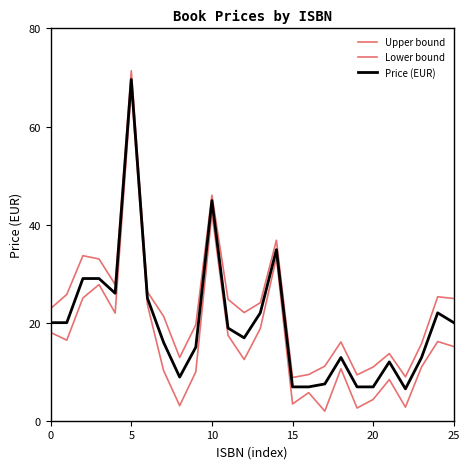

Is this an area chart (filled region under the line)?

No